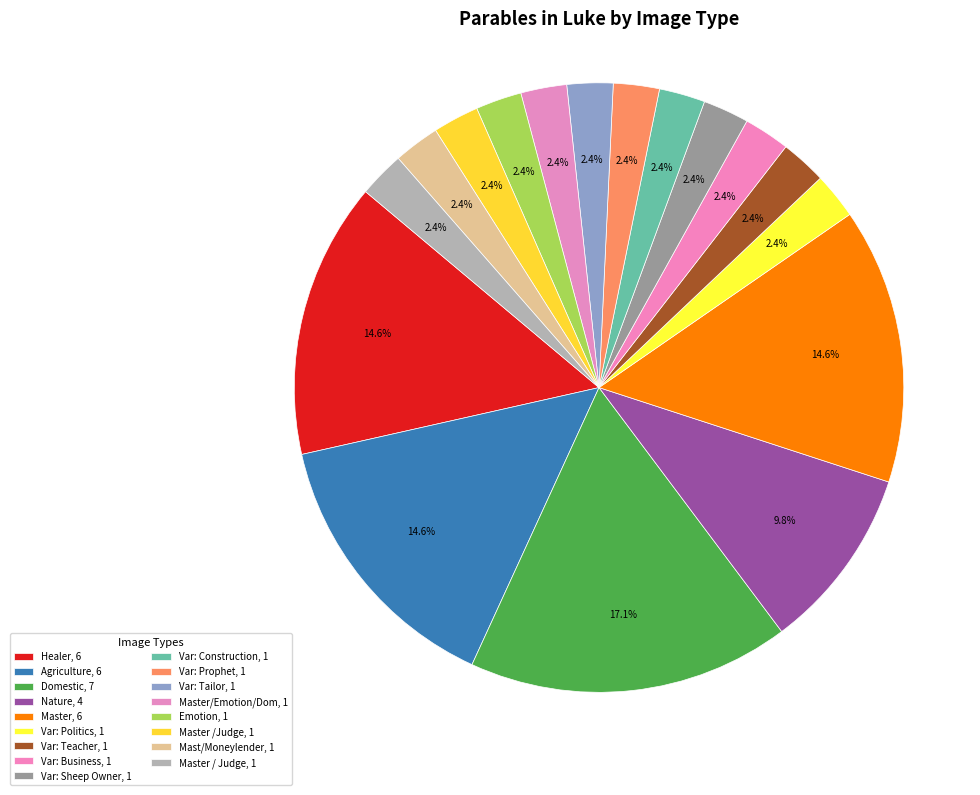

Count the number of slices in the pie.

17